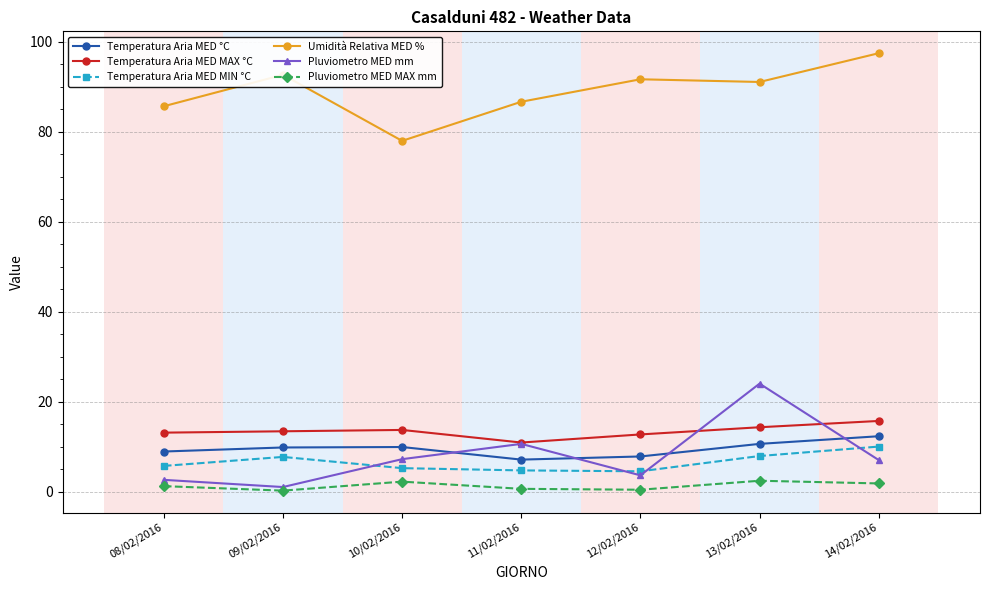

Is it true that Temperatura Aria MED °C equals 8.9 at 08/02/2016?

True